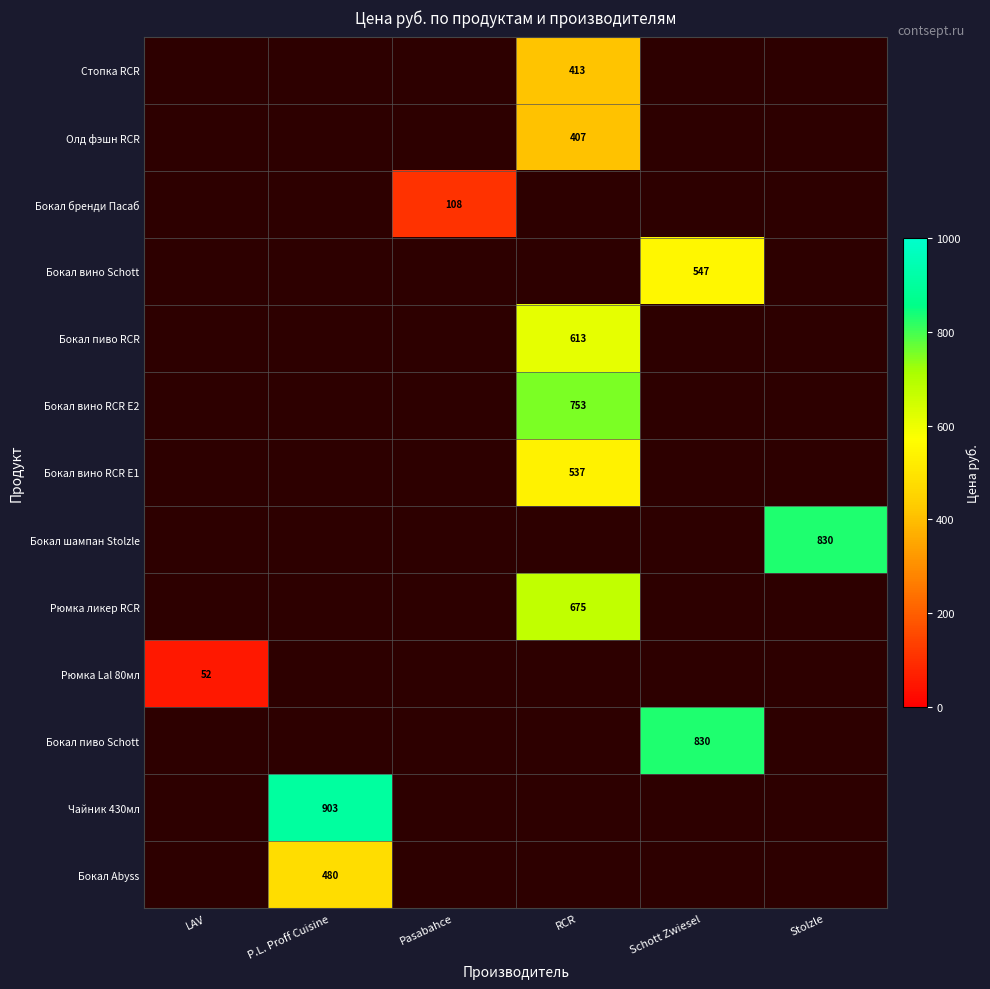

True or false: Олд фэшн RCR has a value of 407 at RCR.

True